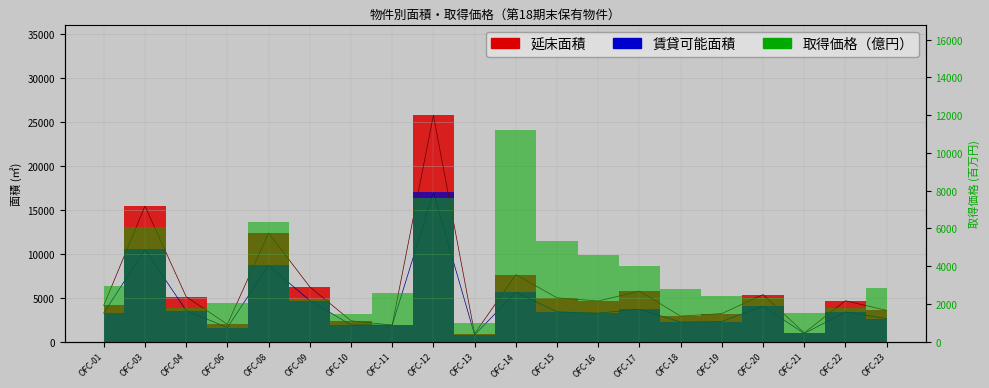

How many interior local peaks does the 賃貸可能面積 series have?

7